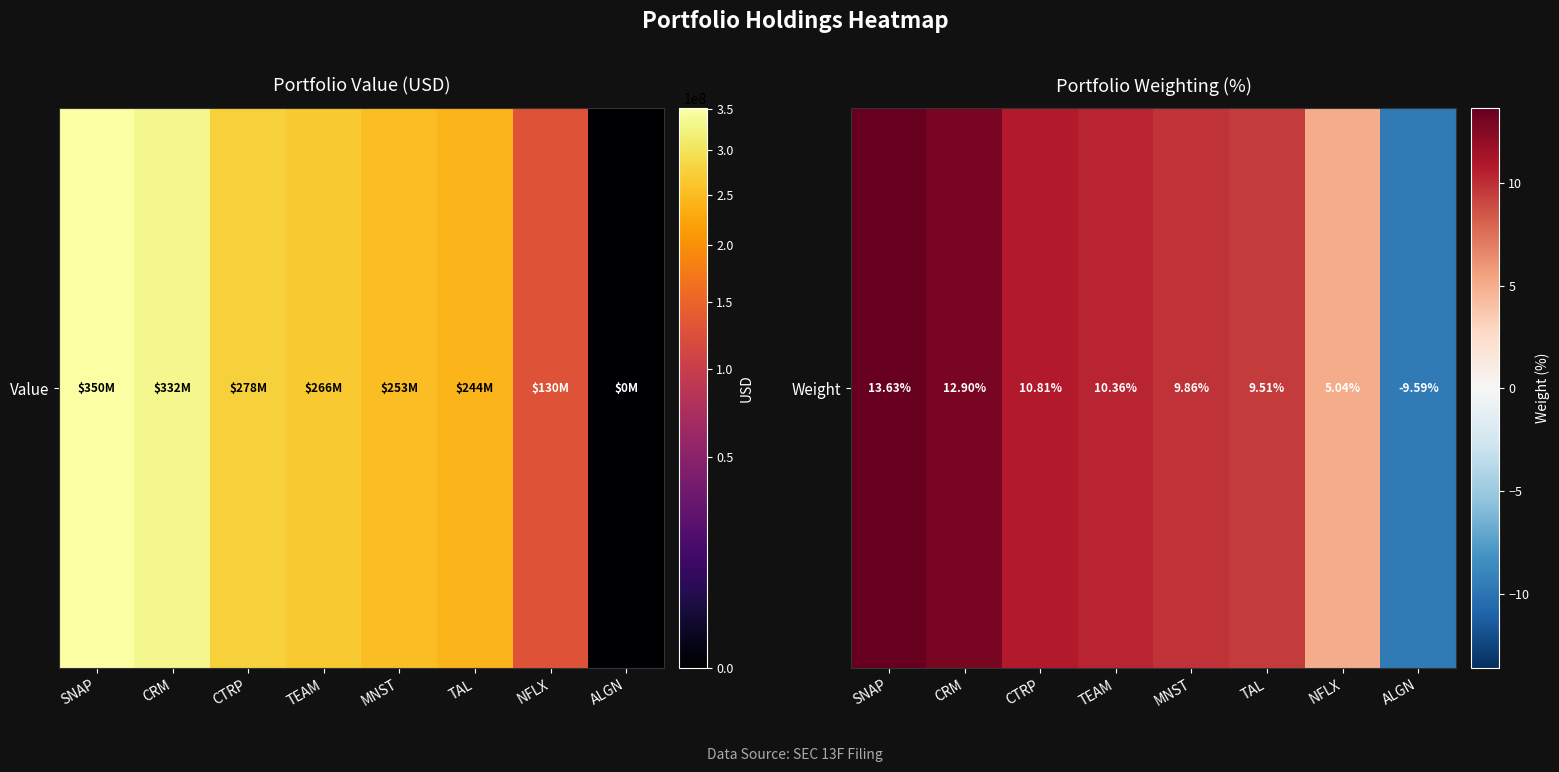

What is the smallest value displayed?

-9.6